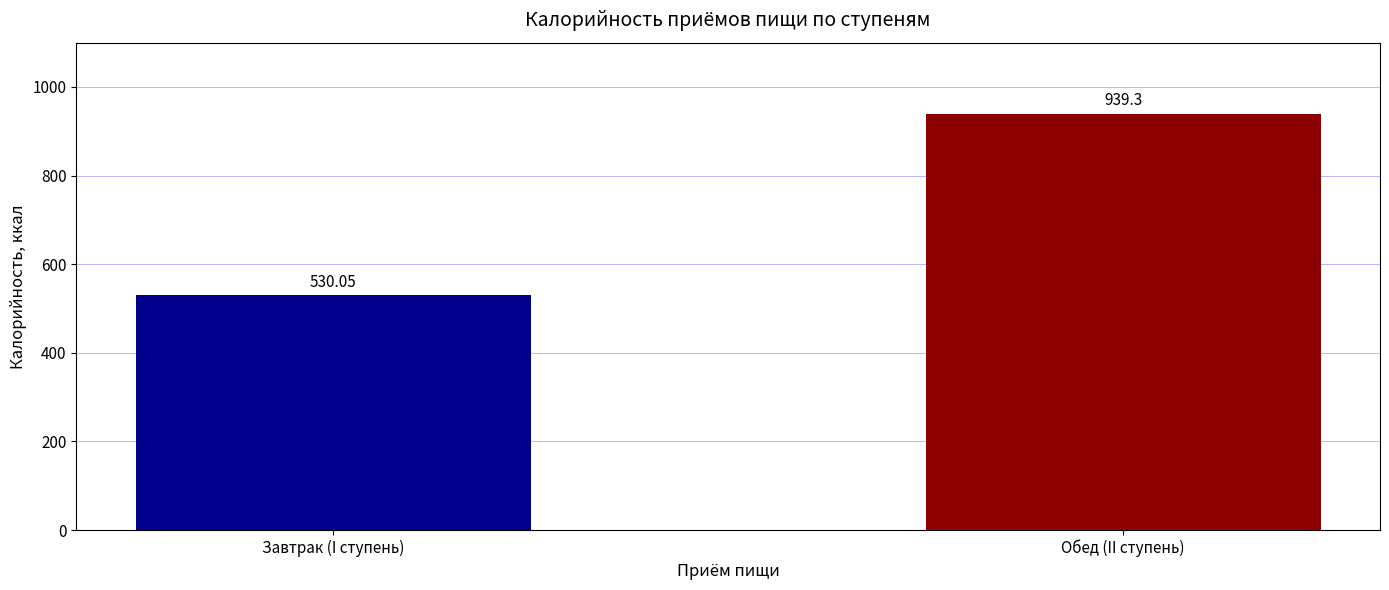

Which label corresponds to the smallest value in the chart?

Завтрак (I ступень)